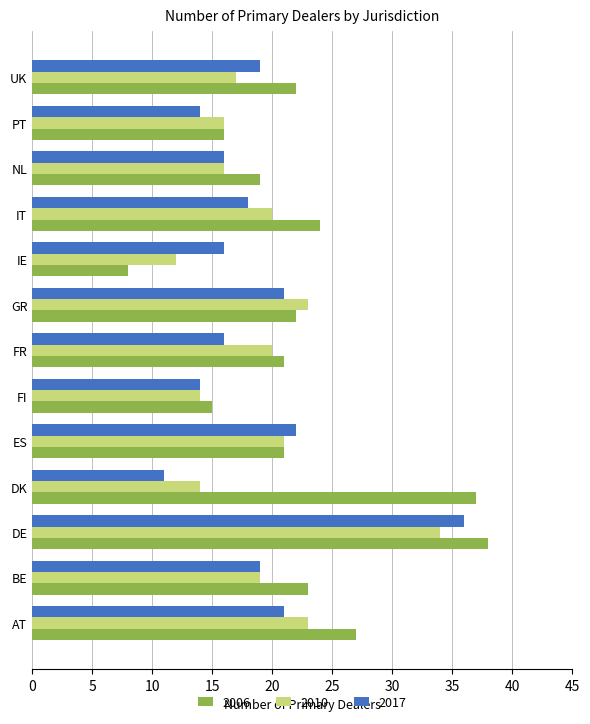

Rank the series at AT from lowest to highest value.

2017, 2010, 2006